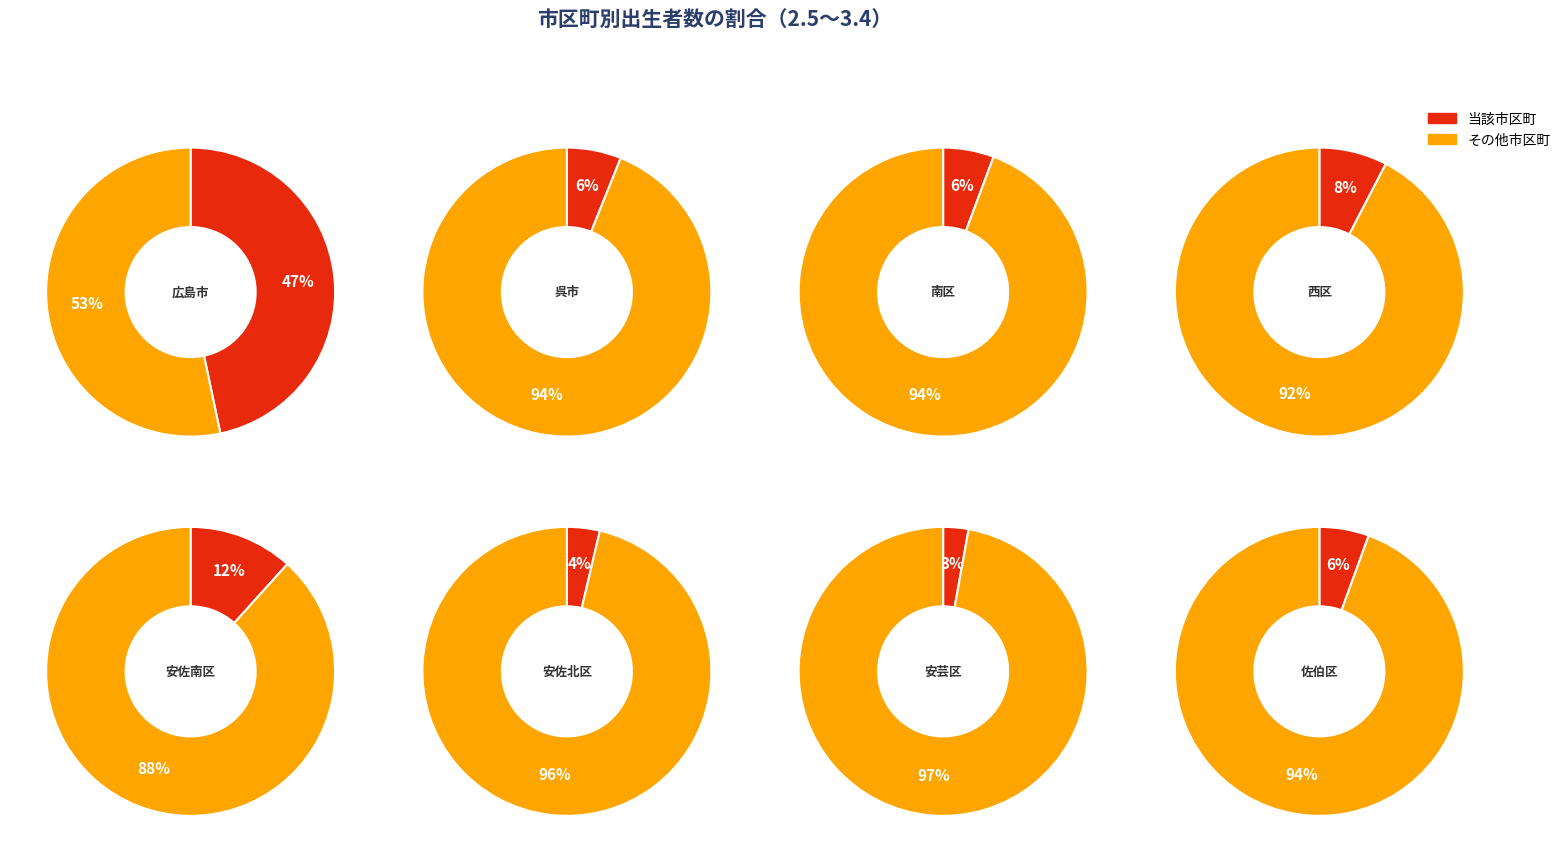

What percentage is the 佐伯区 slice, to the nearest percent?

6%